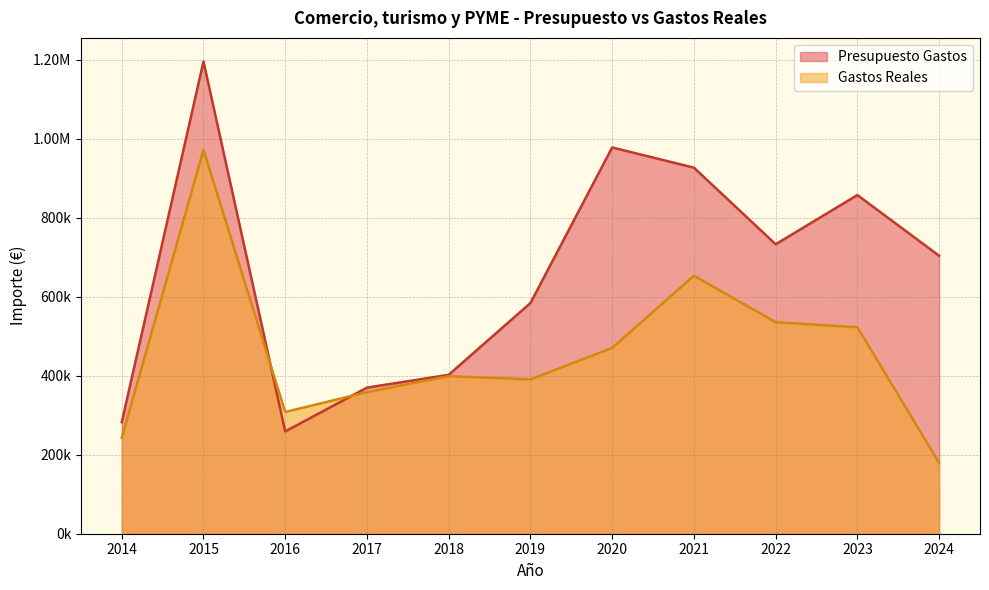

Does the chart display data point markers on the line(s)?

No